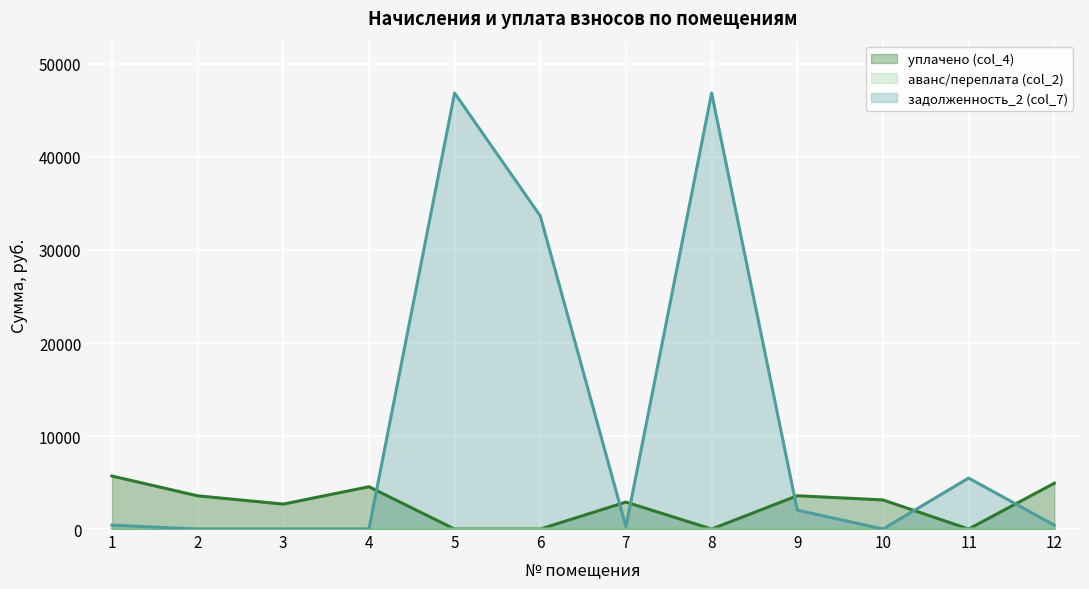

What is the difference between the maximum and minimum values in the уплачено (col_4) series?

5699.7